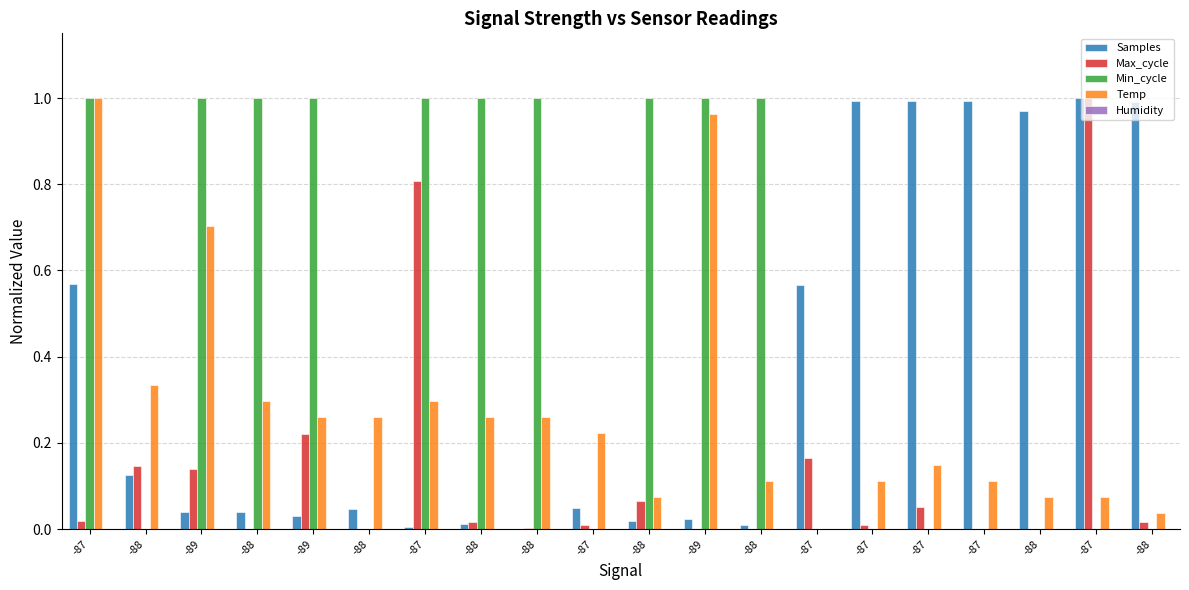

Are the bars horizontal?

No